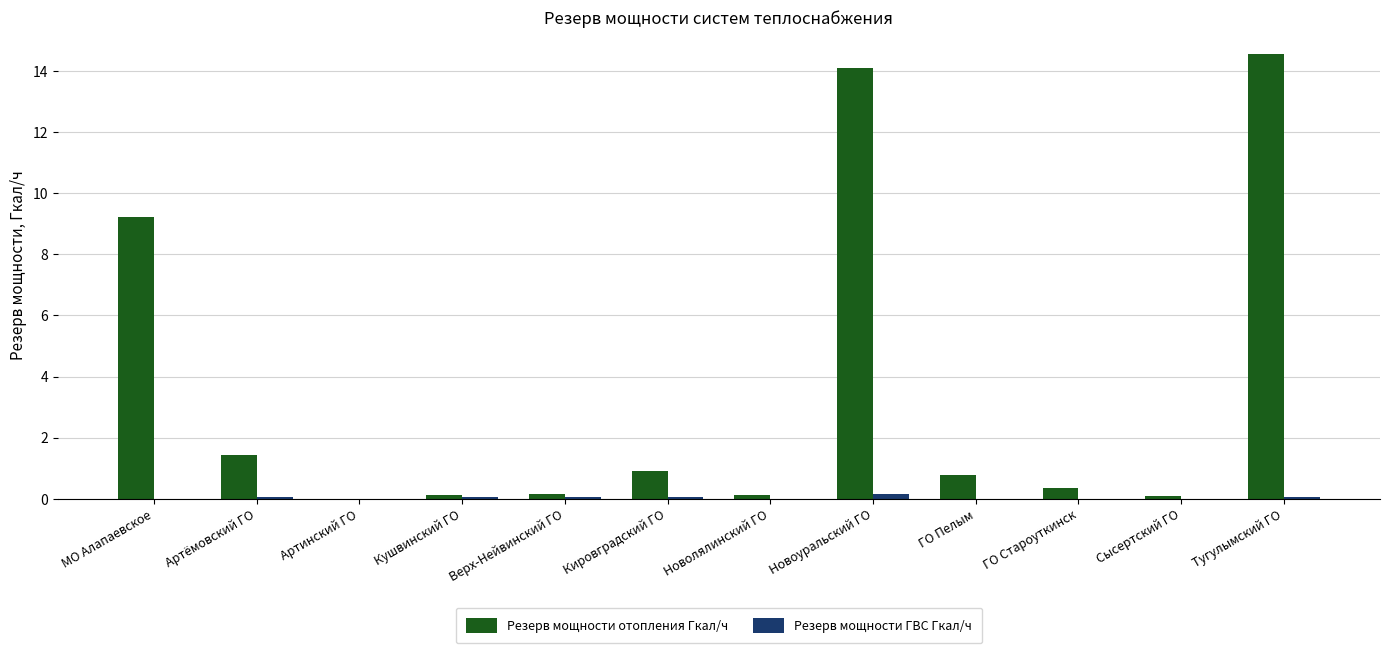

What is the total value across all series at Артёмовский ГО?

1.5